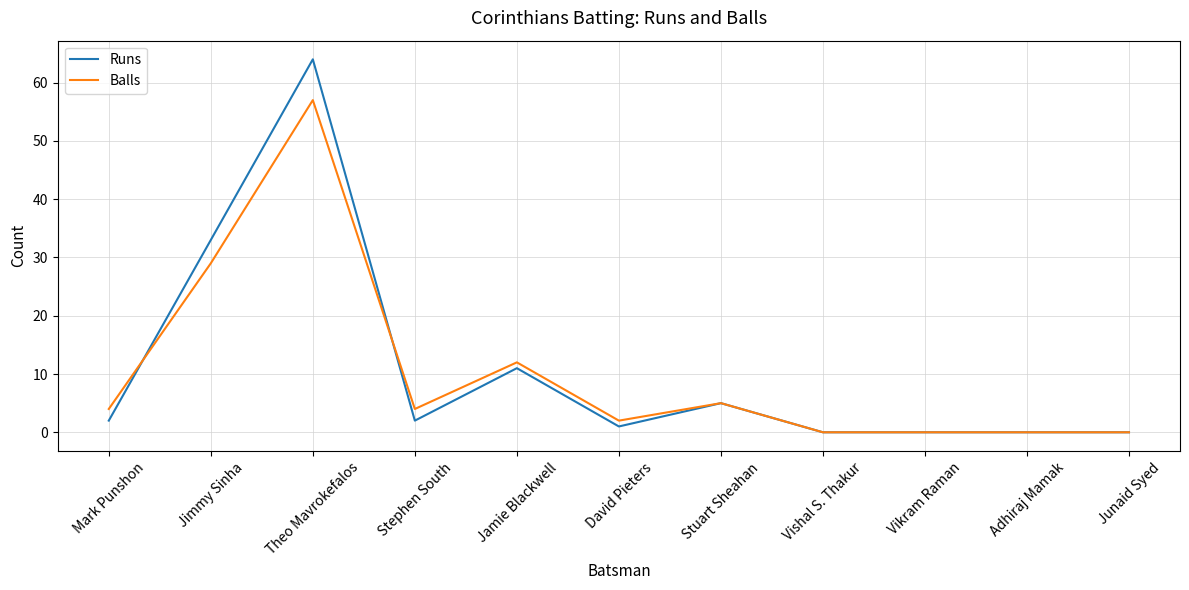

At which category is the sum across all series the highest?

Theo Mavrokefalos